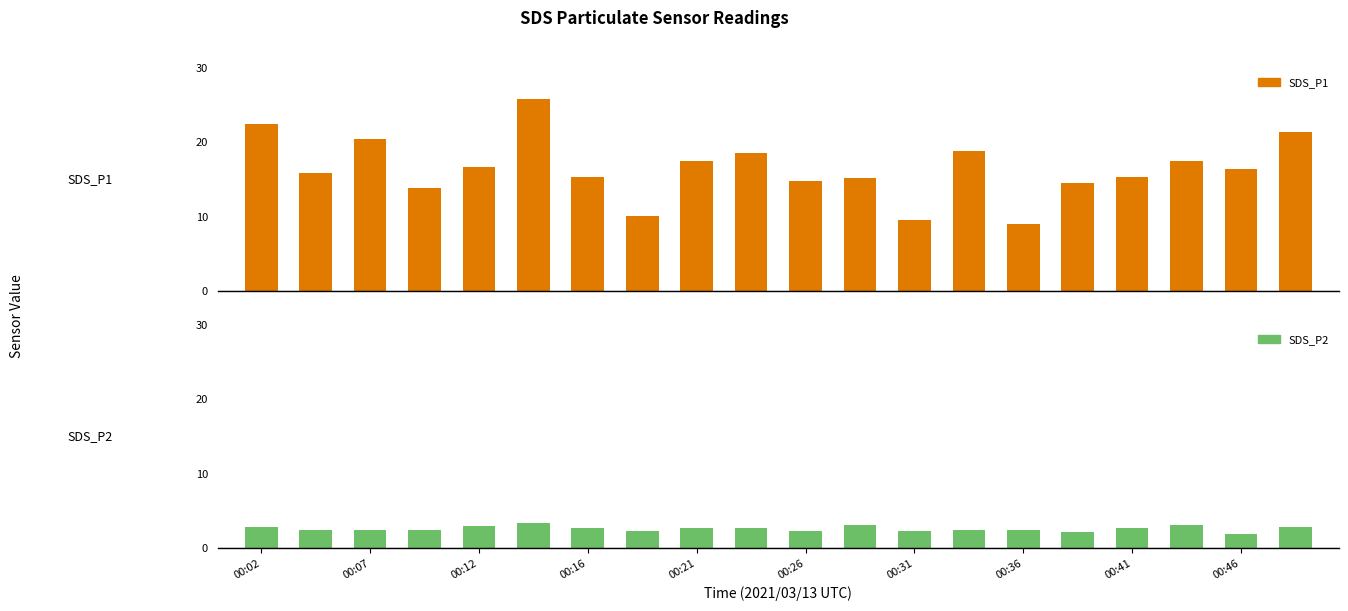

List the series in order of their peak value, highest first.

SDS_P1, SDS_P2